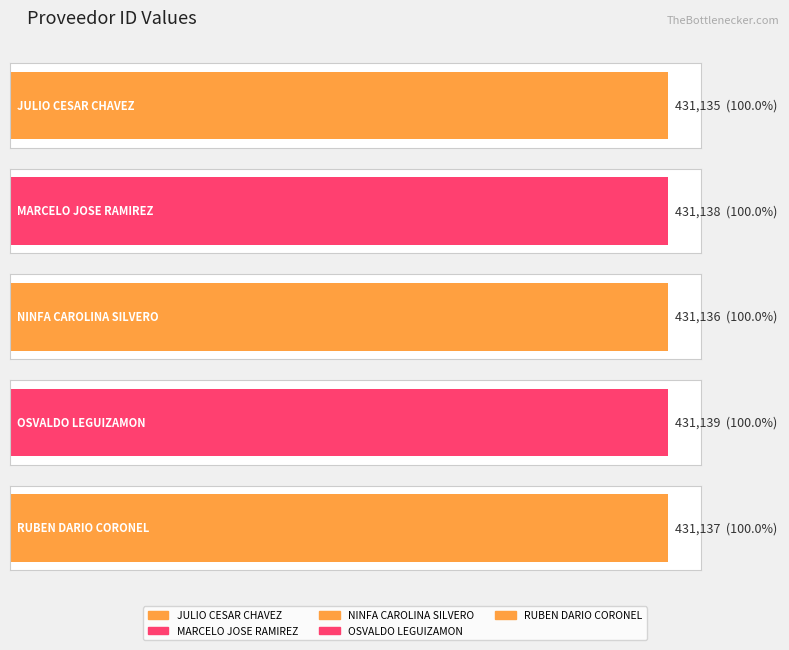

What position from the left is marcelo-jose-ramirez-gamarra?

2